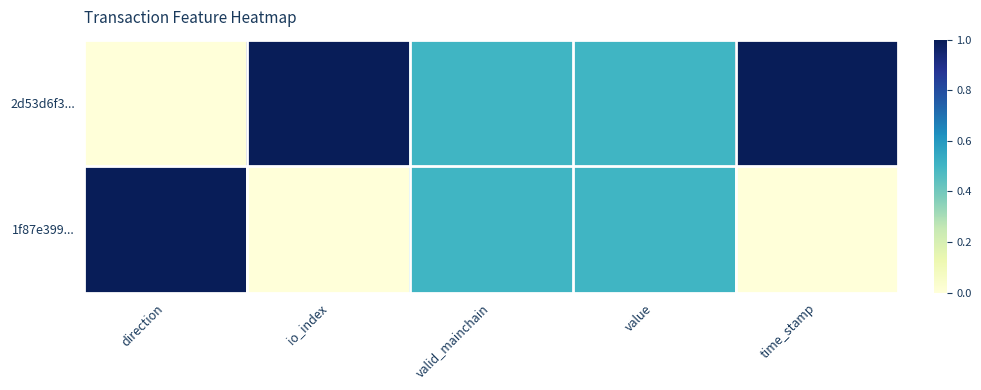

Between value and direction, which is larger?

value